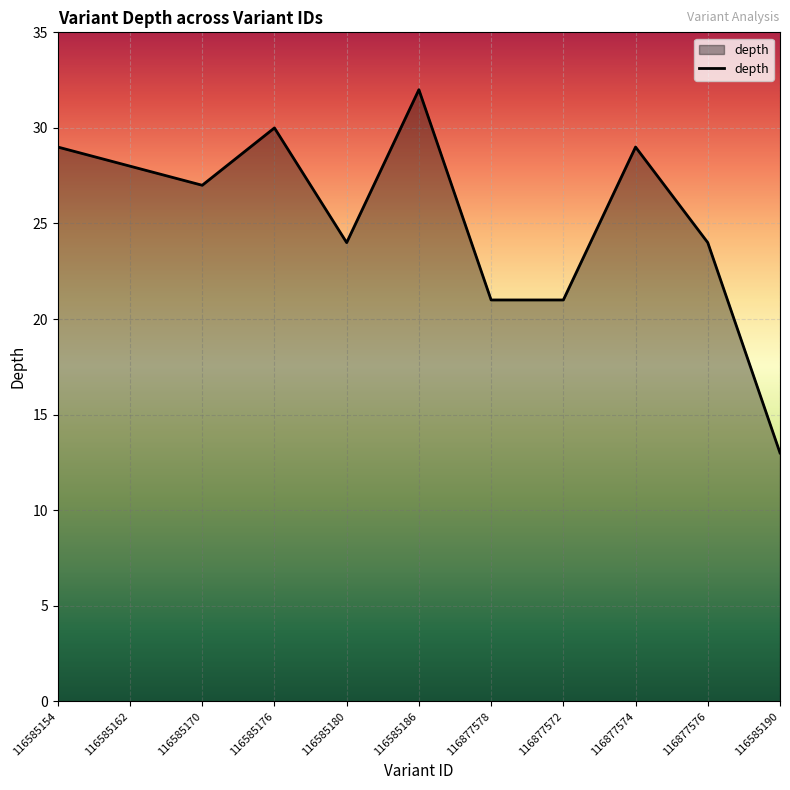

Which has a higher value, 116877576 or 116585170?

116585170